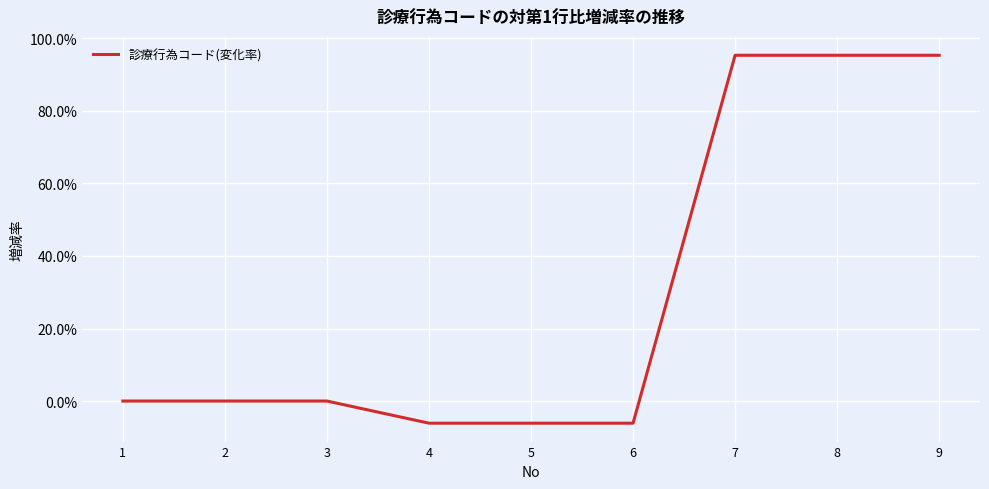

What is the smallest value displayed?

-6.1